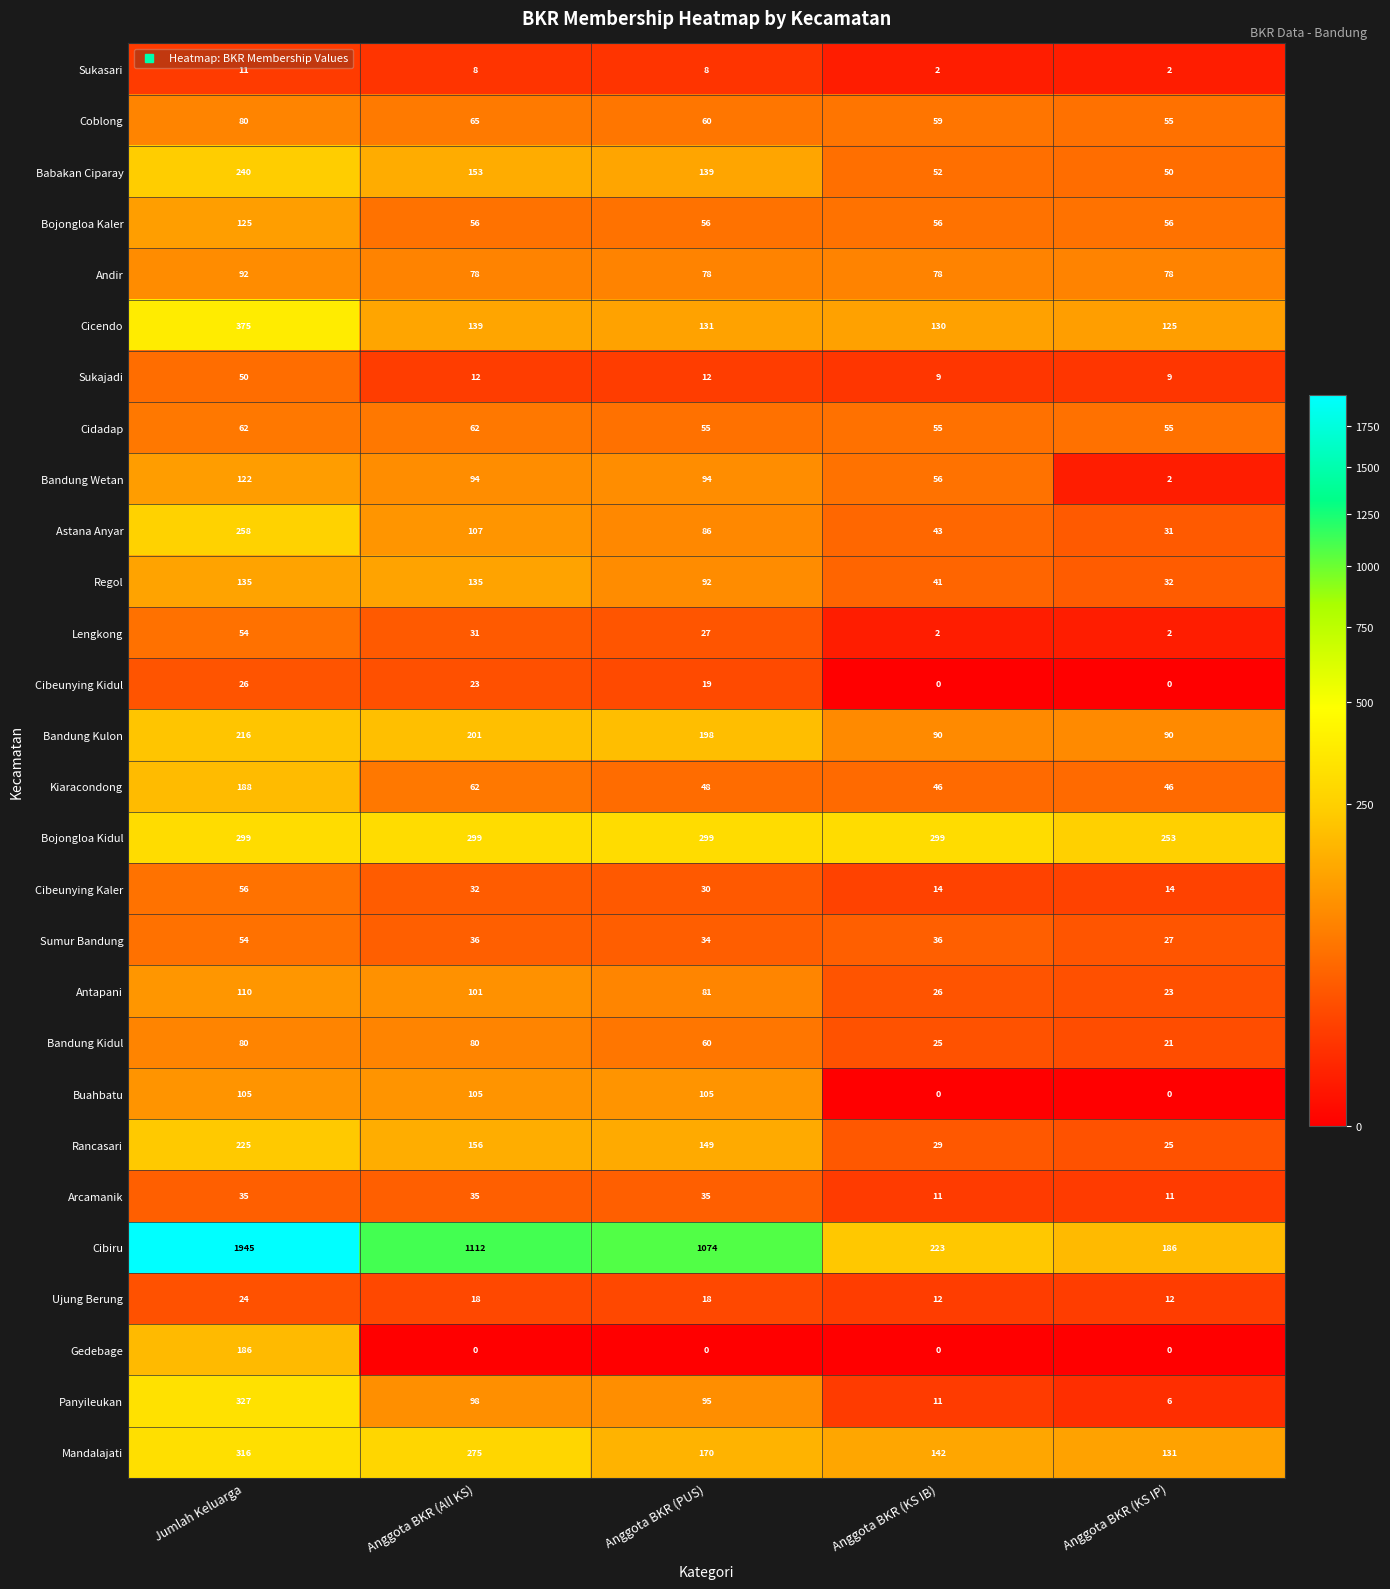

Rank the categories by Cicendo value from lowest to highest.

Anggota BKR (KS IP), Anggota BKR (KS IB), Anggota BKR (PUS), Anggota BKR (All KS), Jumlah Keluarga